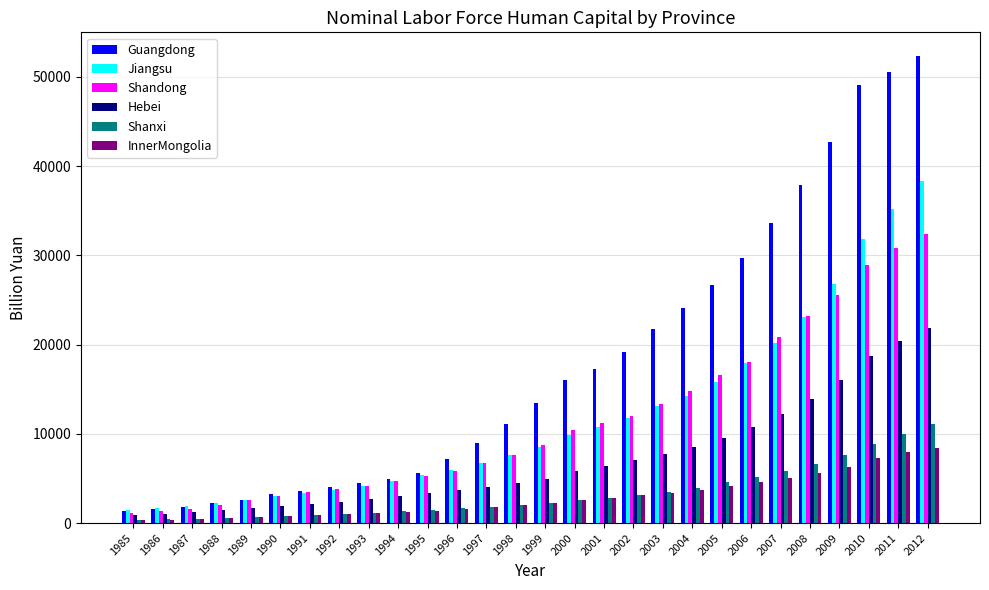

List the series in order of their peak value, highest first.

Guangdong, Jiangsu, Shandong, Hebei, Shanxi, InnerMongolia